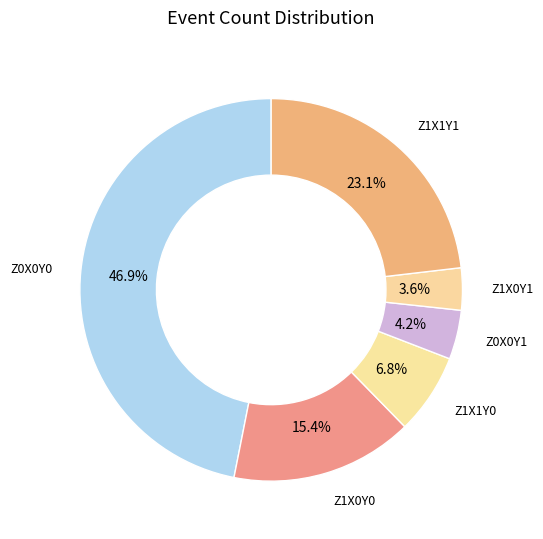

Count the number of slices in the pie.

6